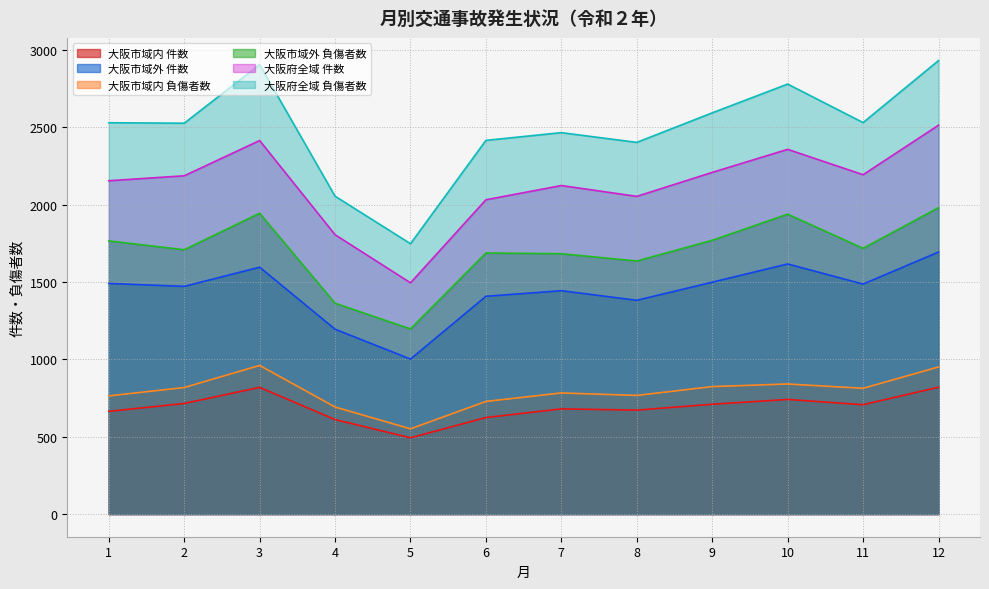

What is the sum of all 大阪市域内 負傷者数 values?

9493